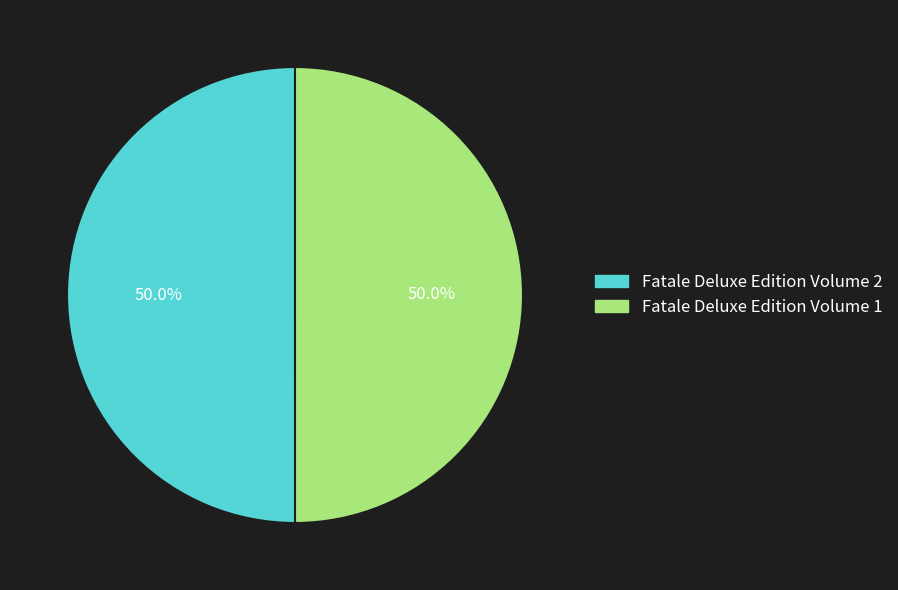

To the nearest percent, what is the combined percentage of Fatale Deluxe Edition Volume 2 and Fatale Deluxe Edition Volume 1?

100%